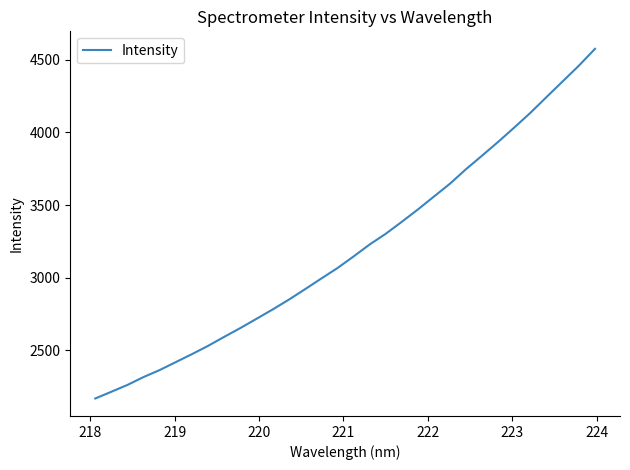

What is the maximum value shown in the chart?

4575.5